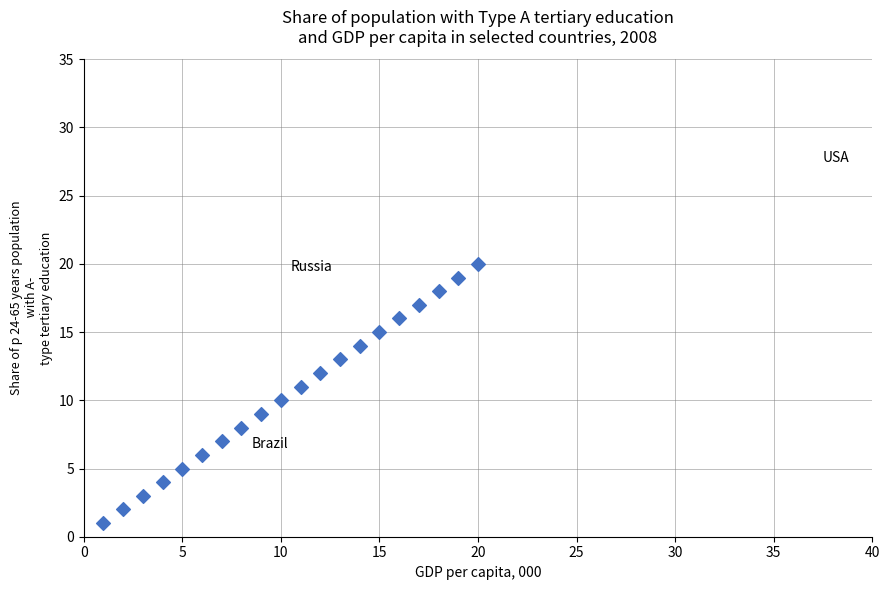

What is the range of Y values (max minus min)?

19